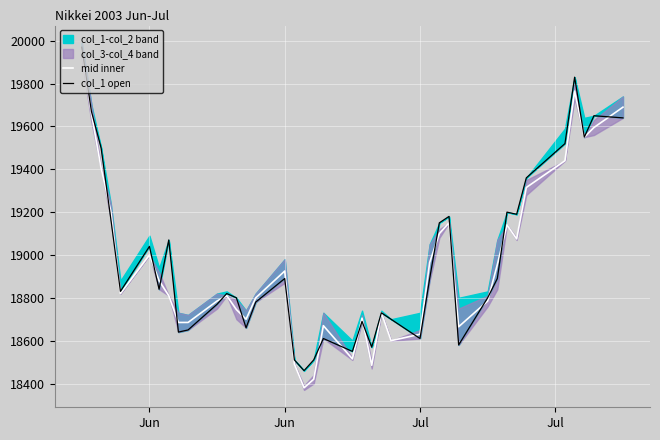

How many interior local peaks does the col_1 open series have?

11